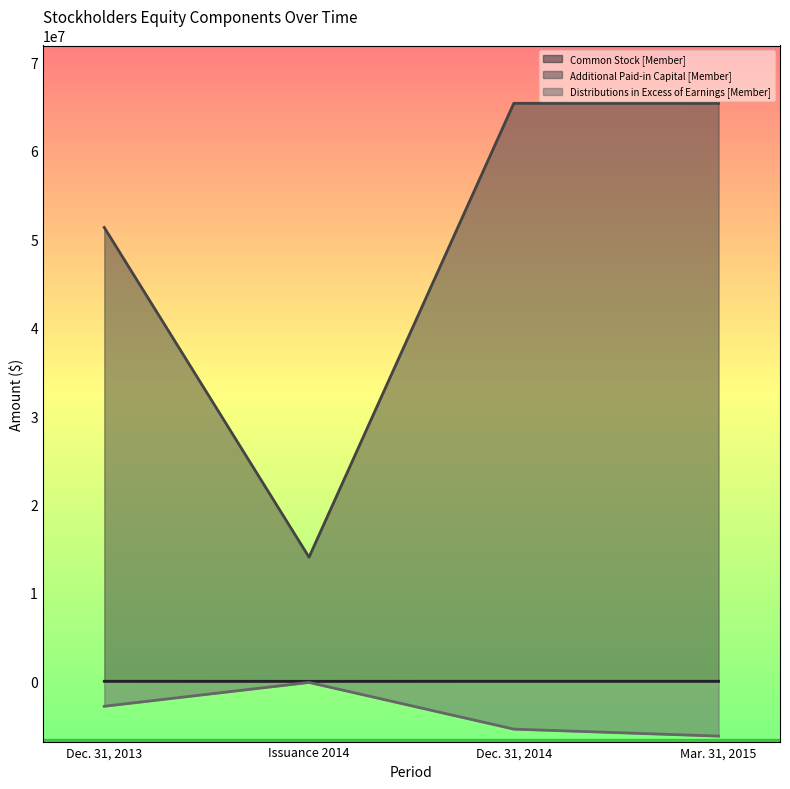

How many distinct data groups are displayed?

3